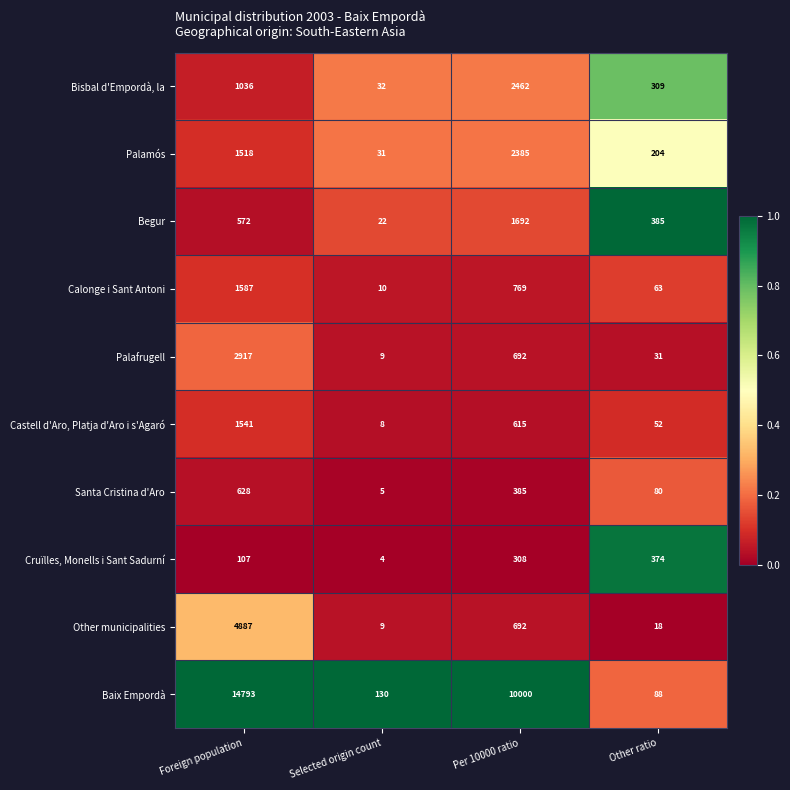

Where does the Baix Empordà series first go above 10000?

Foreign population